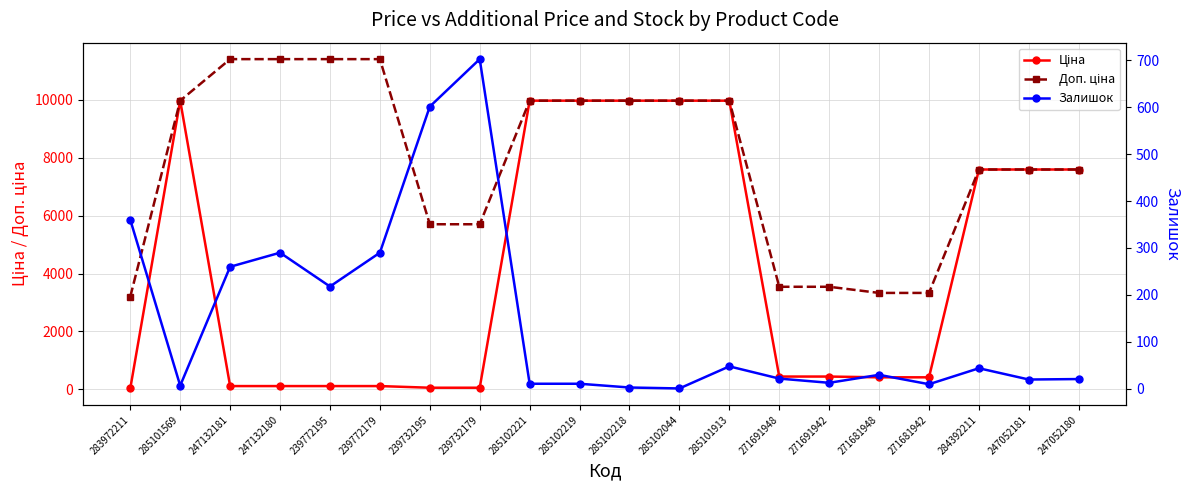

Which has a higher value, 284392211 or 271681948?

284392211